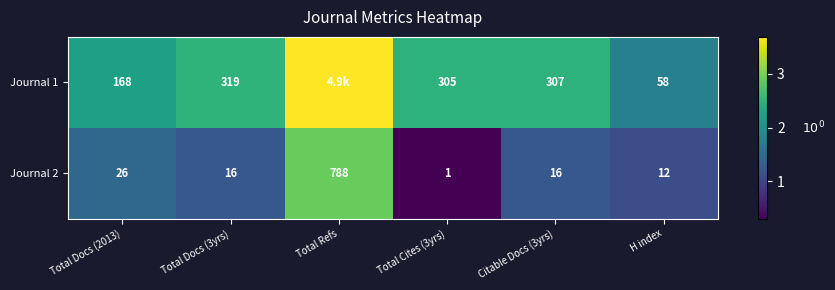

Between Total Refs and Citable Docs (3yrs), which series saw the biggest shift?

Journal 2